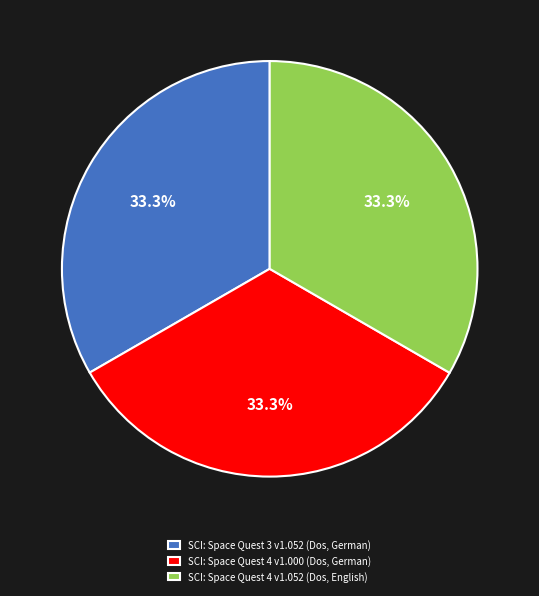

Count the number of slices in the pie.

3